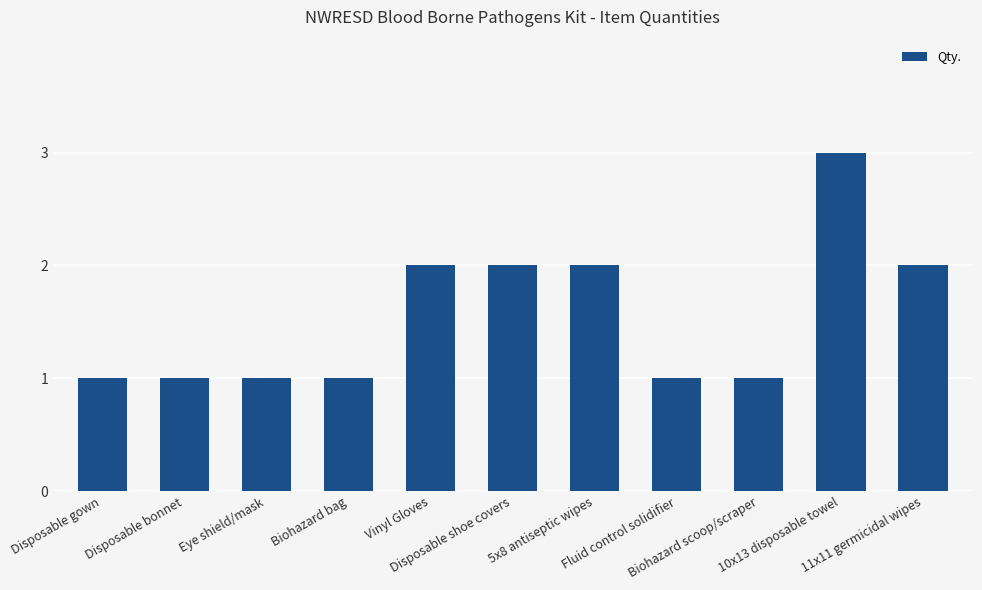

How many distinct data groups are displayed?

1